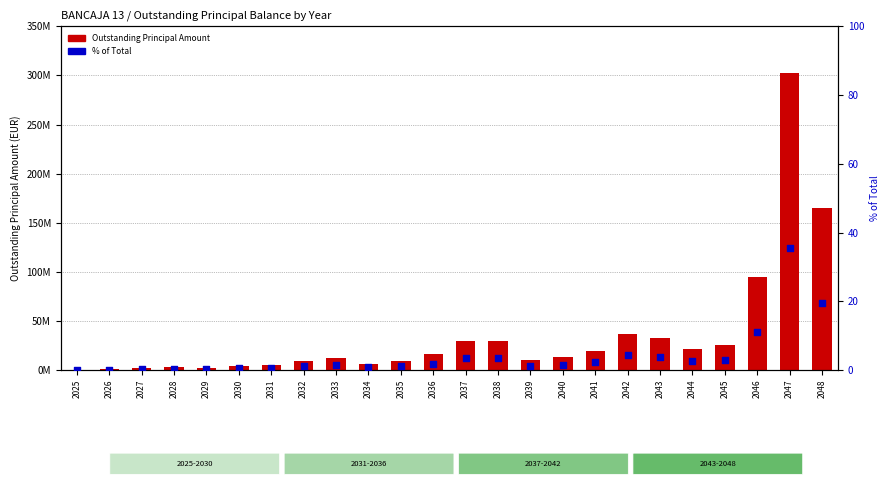

What are all the series names shown in the legend?

Outstanding Principal Amount, % of Total